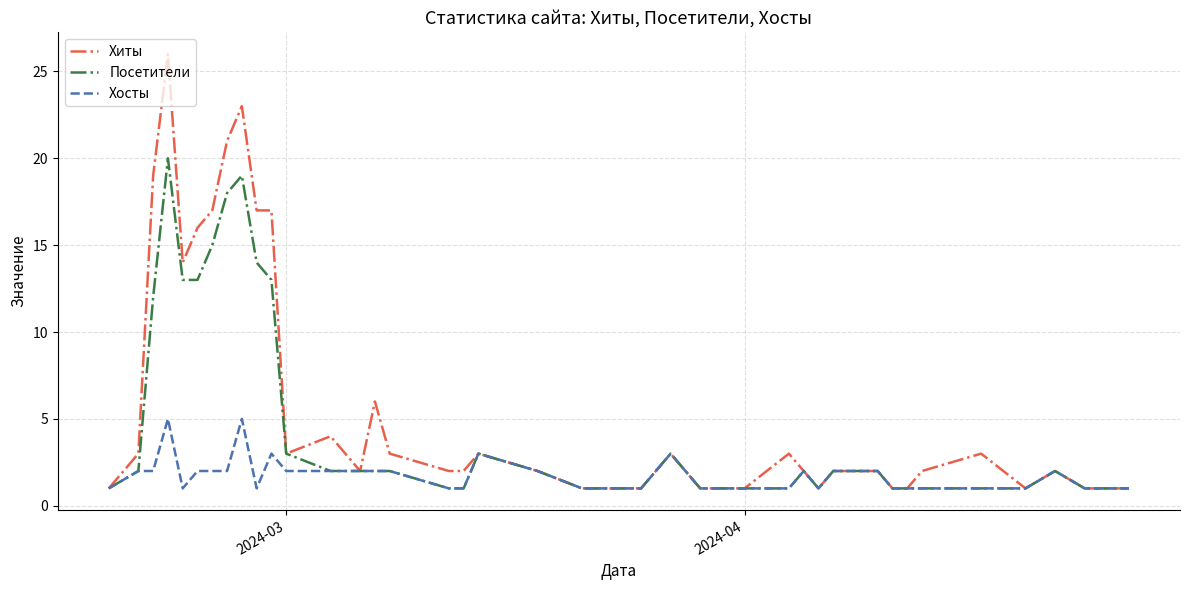

Which series has the largest total across all categories?

Хиты